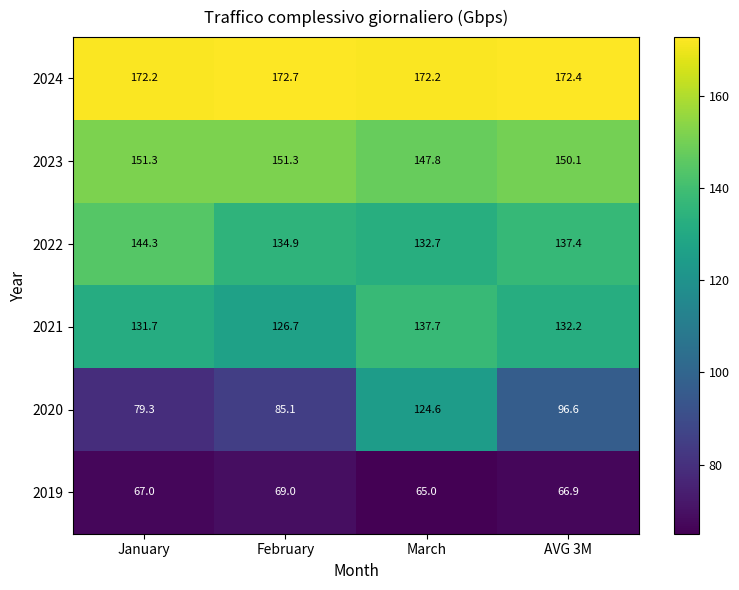

Reading right to left, transcribe all the data shown in this chart.

2024: 172.4	172.2	172.7	172.2
2023: 150.1	147.8	151.3	151.3
2022: 137.4	132.7	134.9	144.3
2021: 132.2	137.7	126.7	131.7
2020: 96.6	124.6	85.1	79.3
2019: 66.9	65.0	69.0	67.0